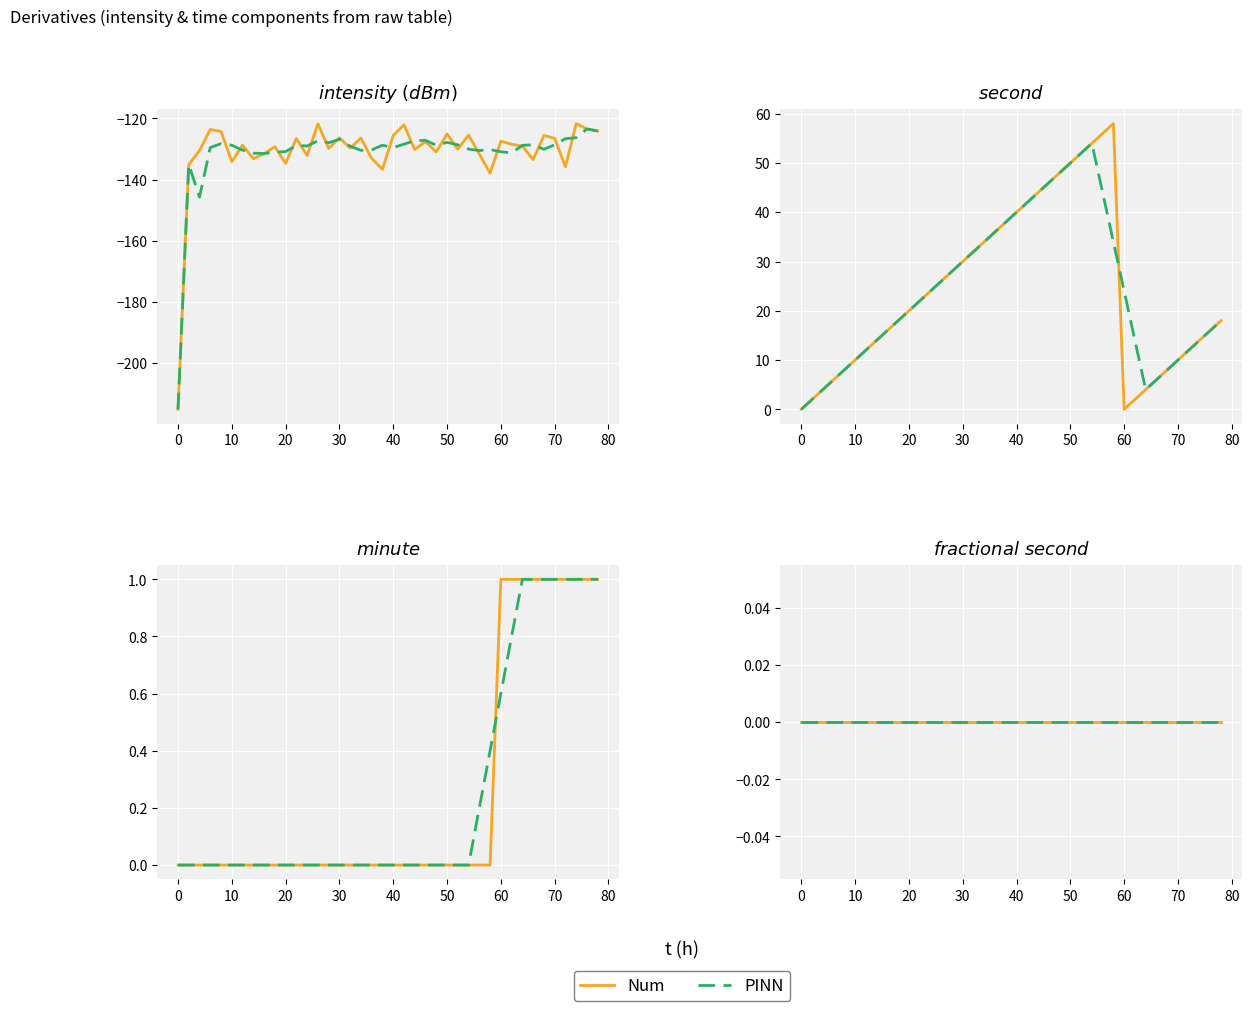

Is the value of minute at 10 greater than the value of second at 30?

No